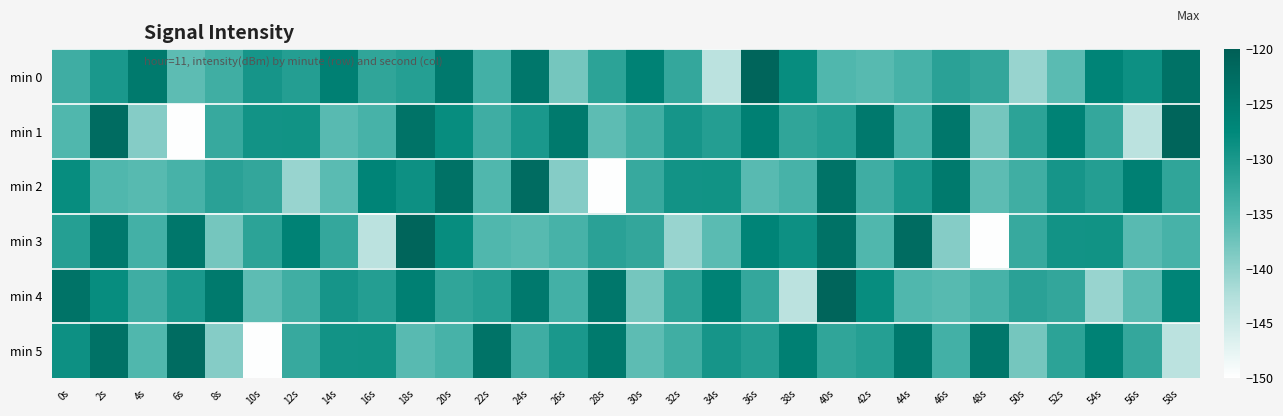

What is the minimum value shown in the chart?

-149.9